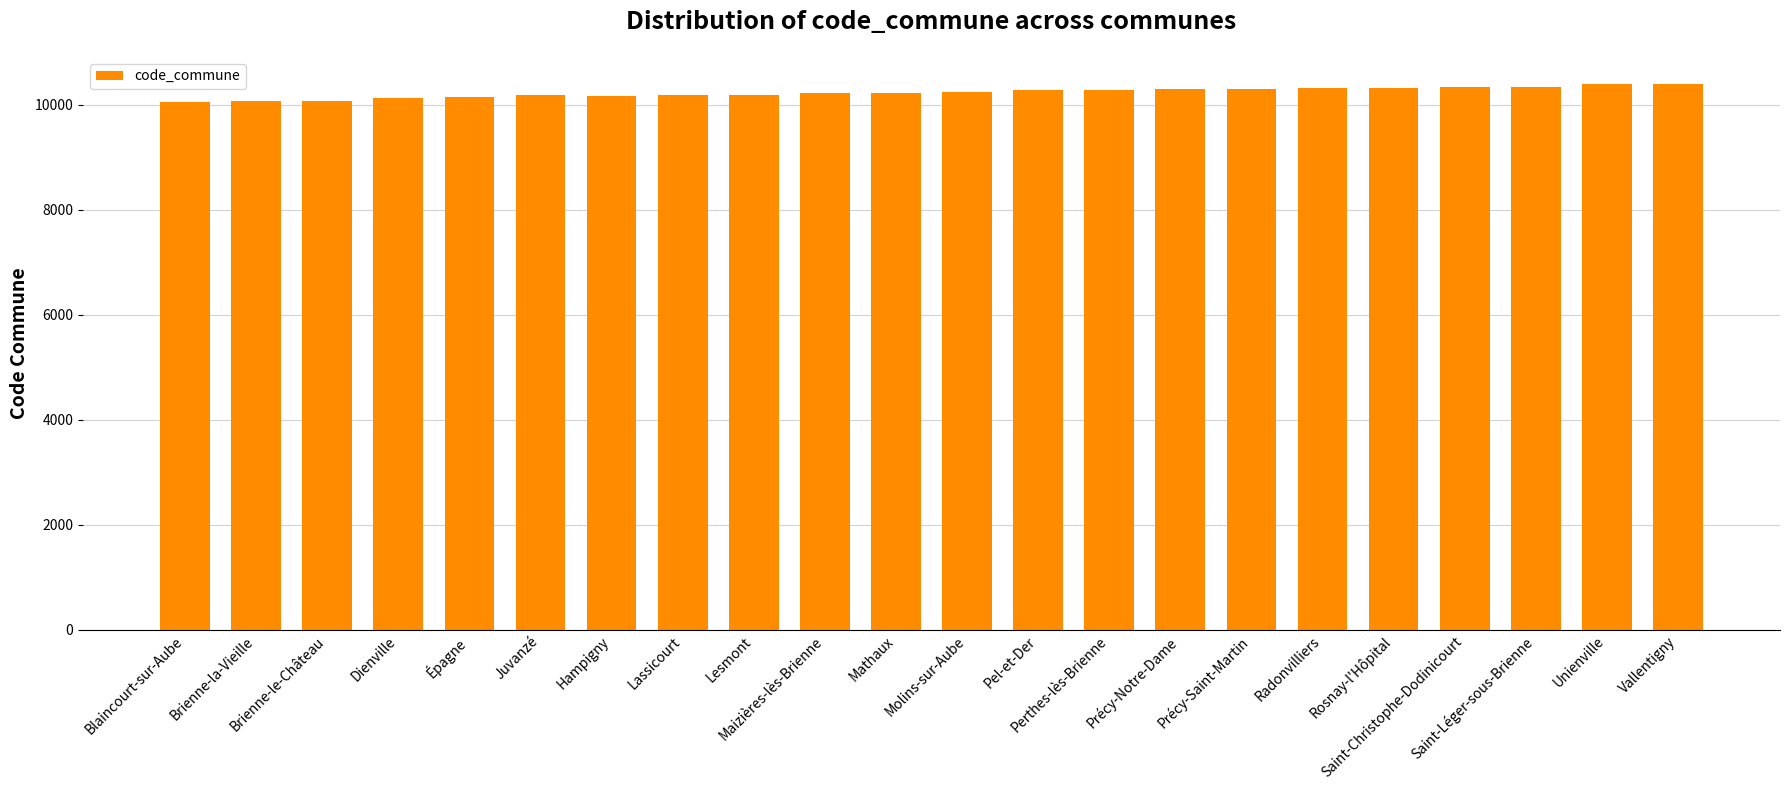

What is the greatest value displayed?

10393